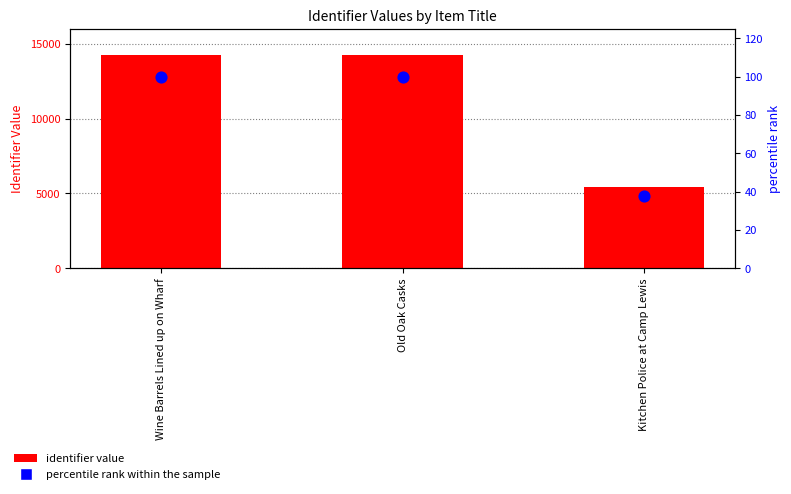

What is the total value across all series at Kitchen Police at Camp Lewis?

5437.9